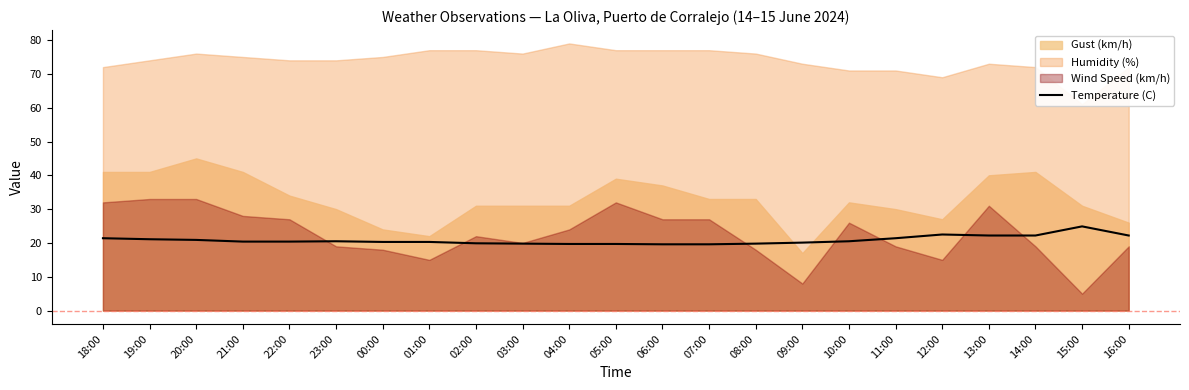

How many data points are above 20?

16